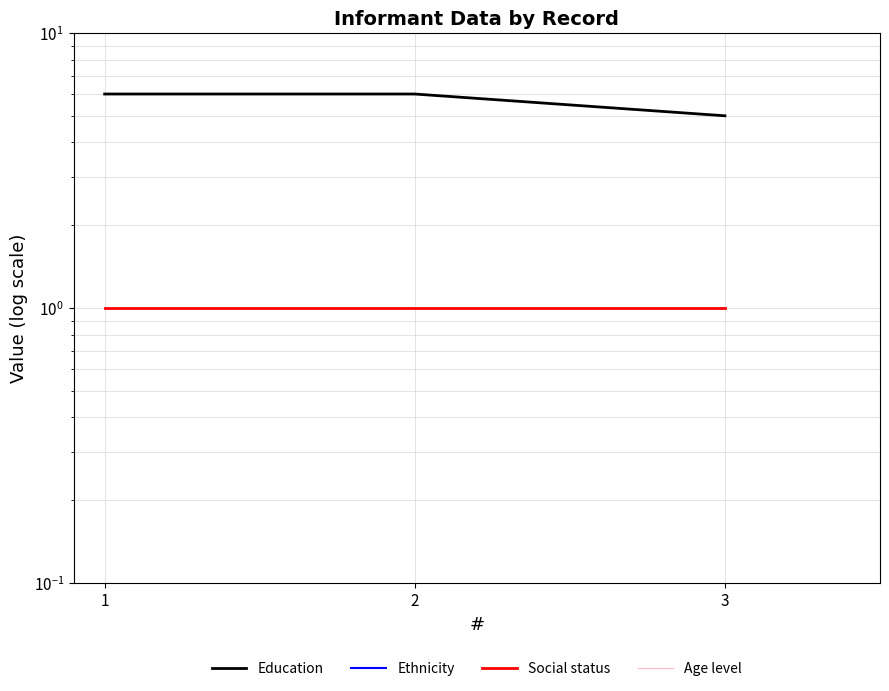

The Ethnicity series shows 0 at 2. True or false?

True